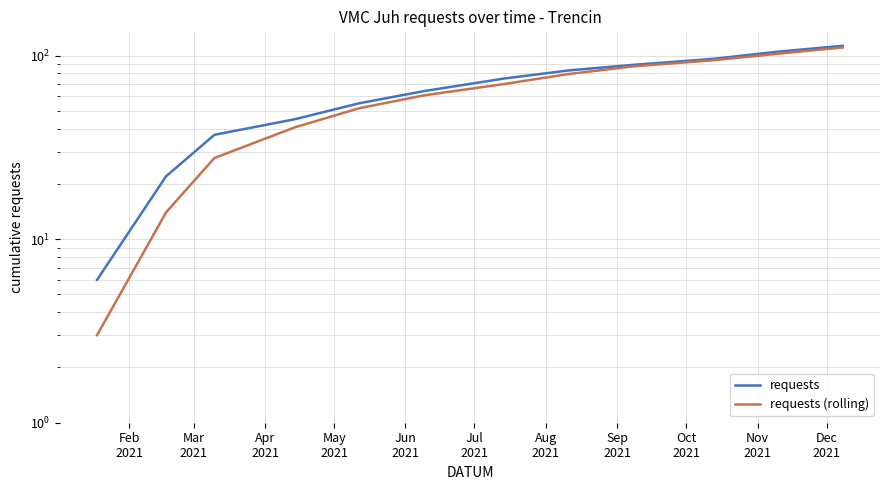

True or false: requests (rolling) and requests intersect in this chart.

False